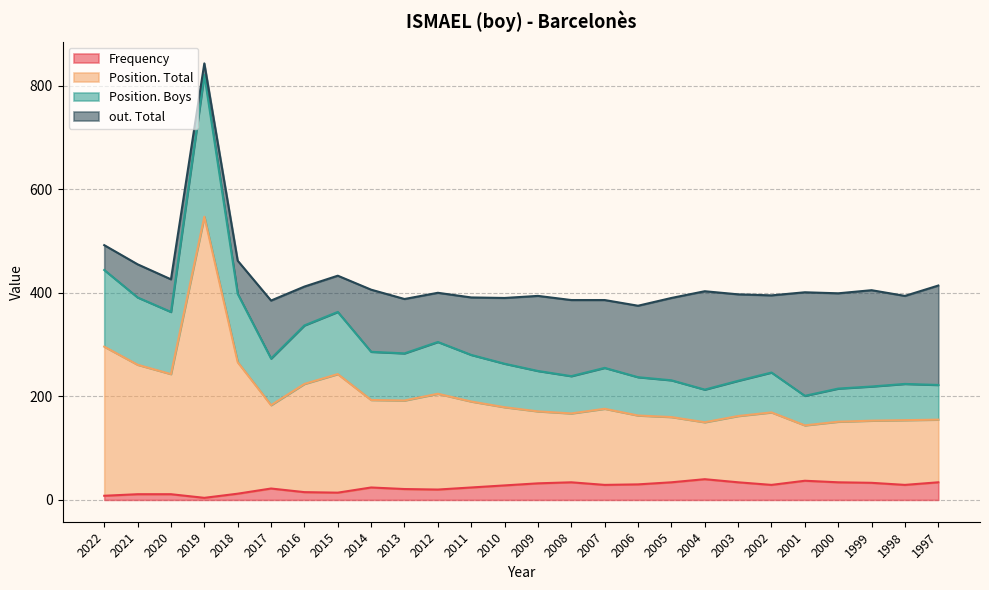

The value of Position. Total at 1999 is 350. True or false?

False